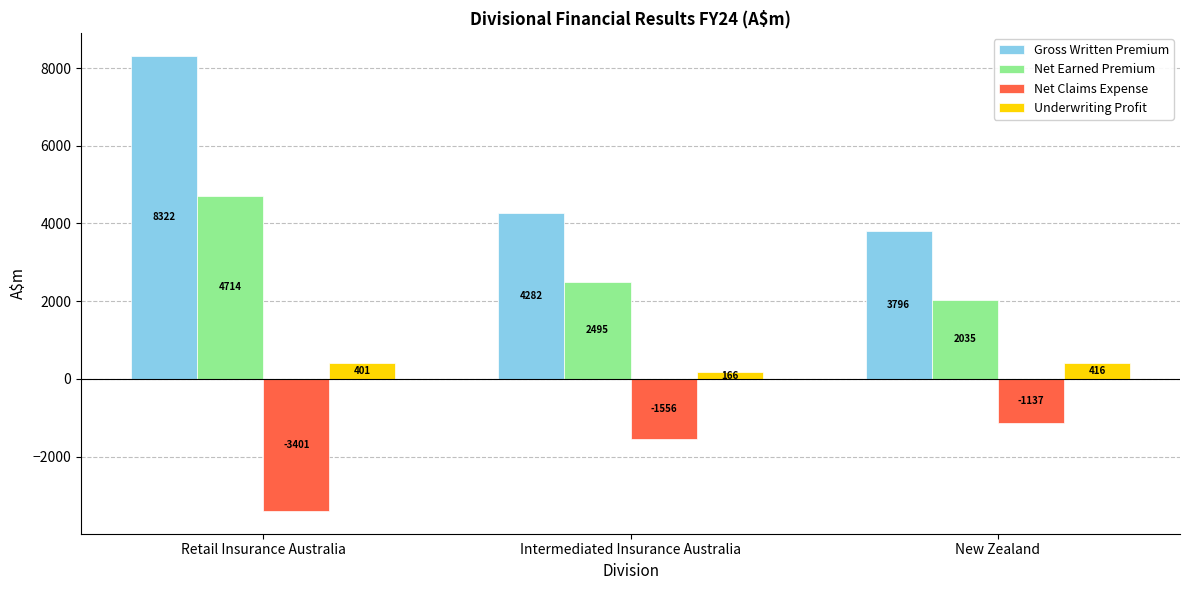

Is it true that Net Earned Premium equals 623 at New Zealand?

False